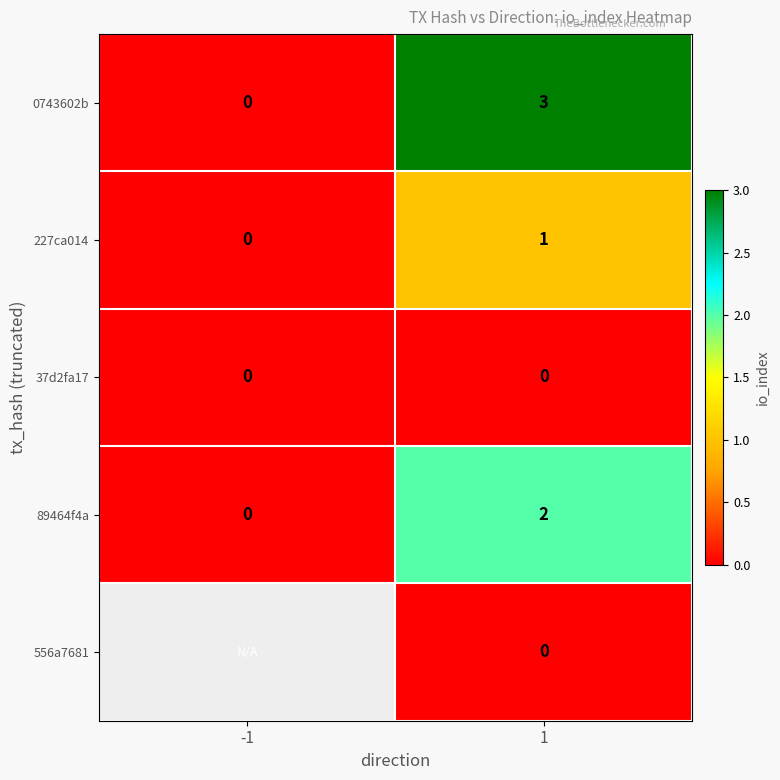

What is the spread (max minus min) of values at 1?

3